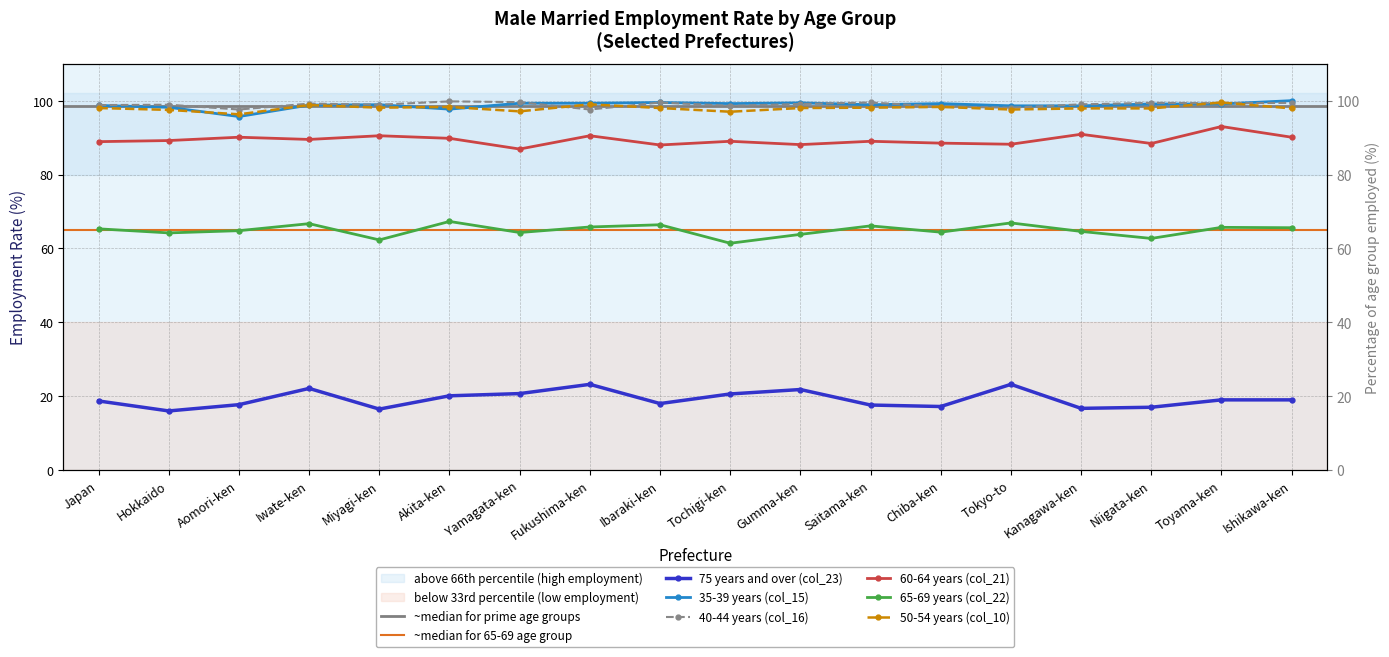

What is the difference between the highest and lowest values at Tokyo-to?

75.4